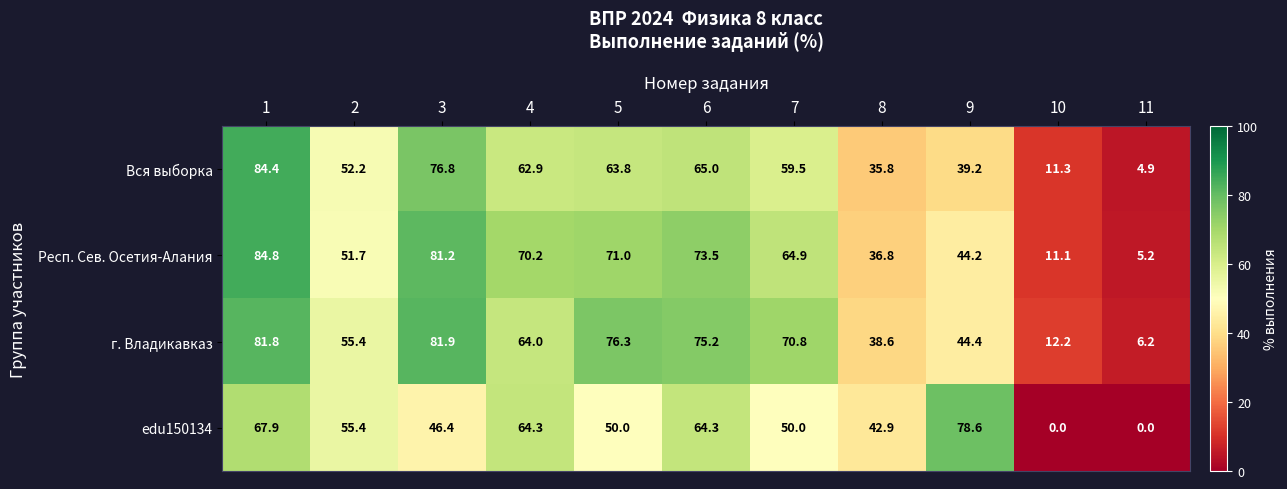

How many distinct data groups are displayed?

4